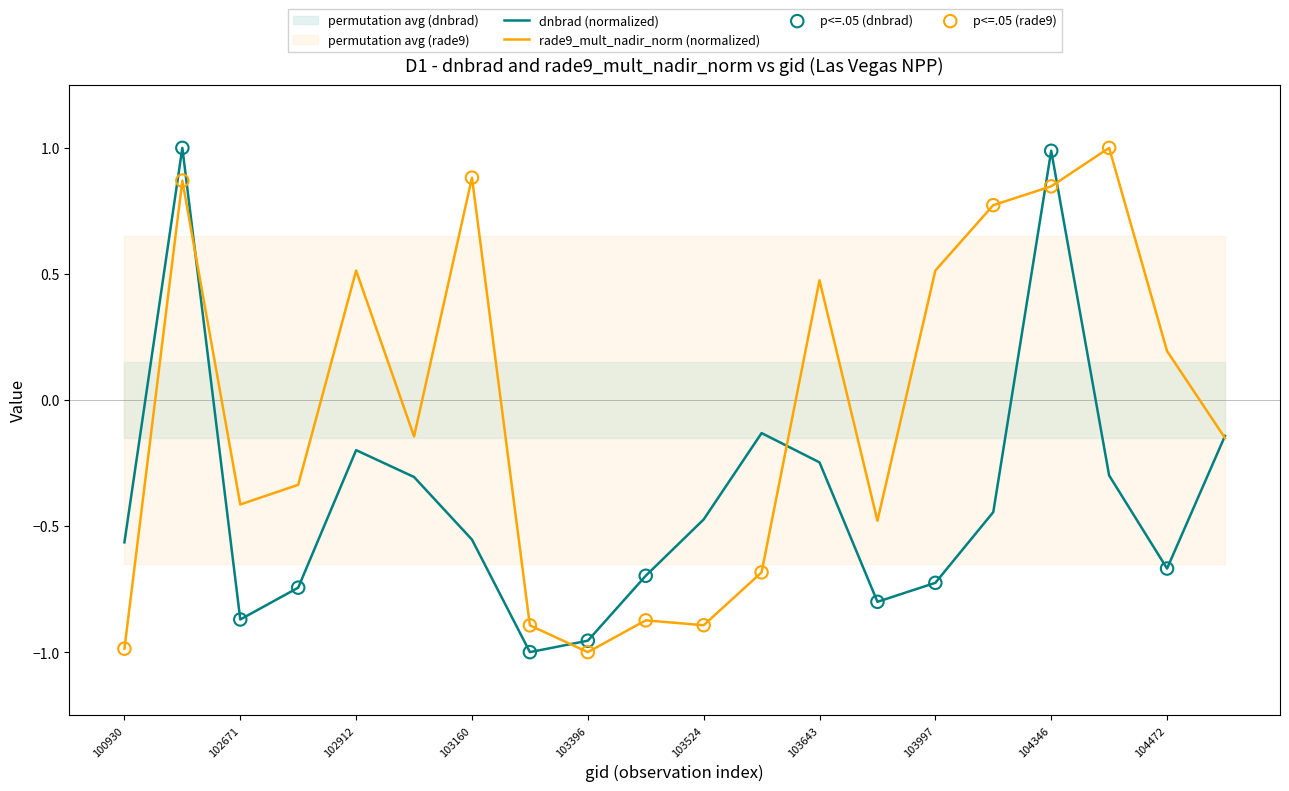

Which series has the largest Y range (max minus min)?

dnbrad